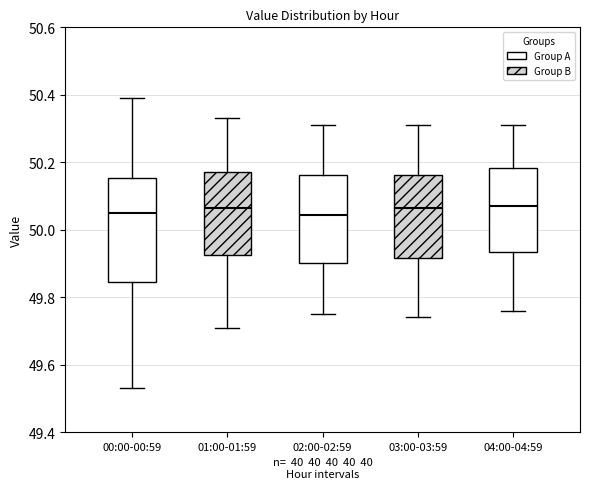

Comparing the boxes themselves (not the whiskers), which one is the tallest?

00:00-00:59